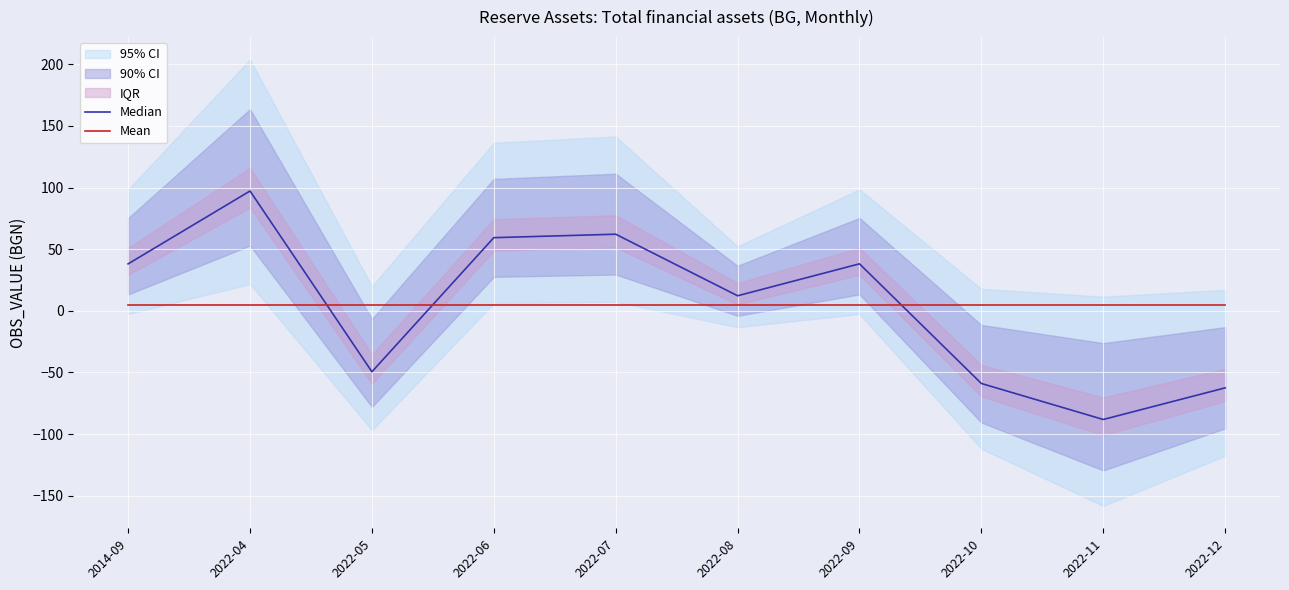

Between 2022-05 and 2022-08, which series saw the biggest shift?

Median